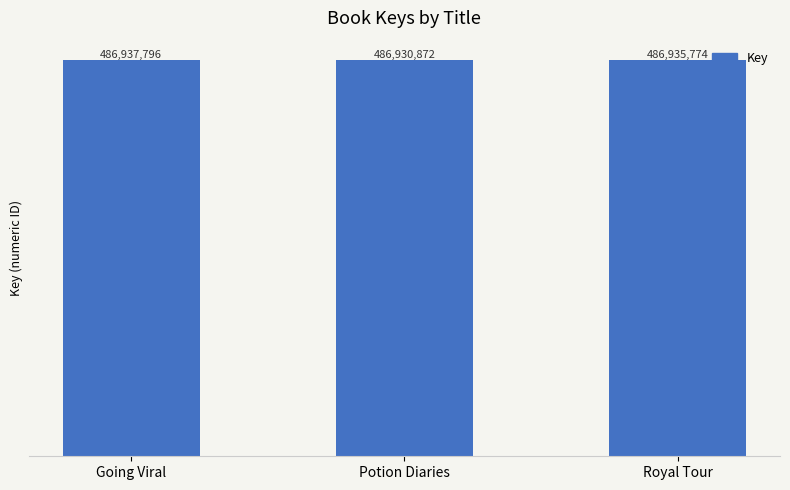

Reading left to right, list all the values displayed in this chart.

Going Viral=486937796	Potion Diaries=486930872	Royal Tour=486935774